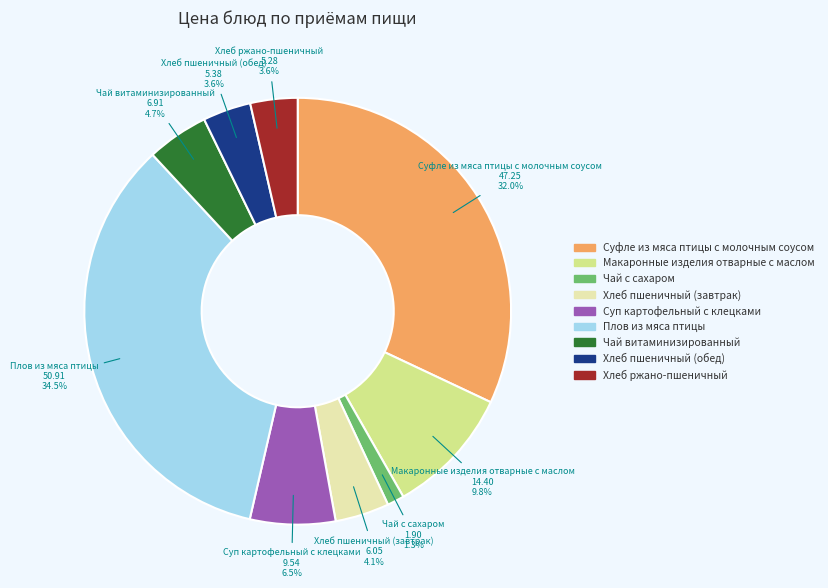

What is the ratio of the value at Макаронные изделия отварные с маслом to the value at Суфле из мяса птицы с молочным соусом?

0.3